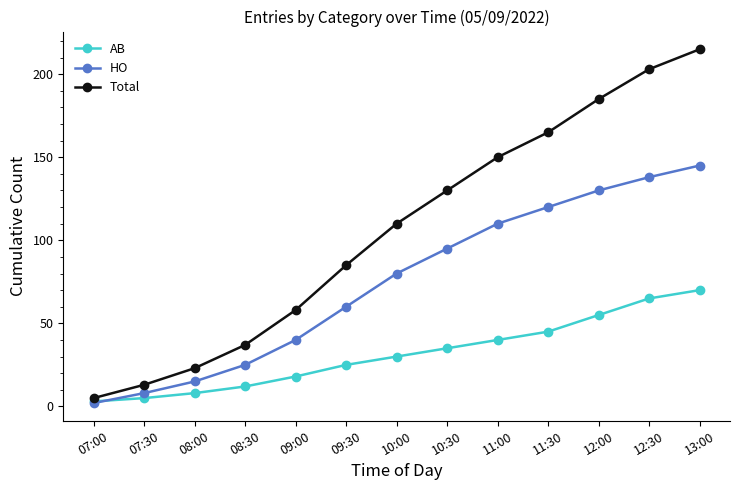

What position from the left is 09:30?

6